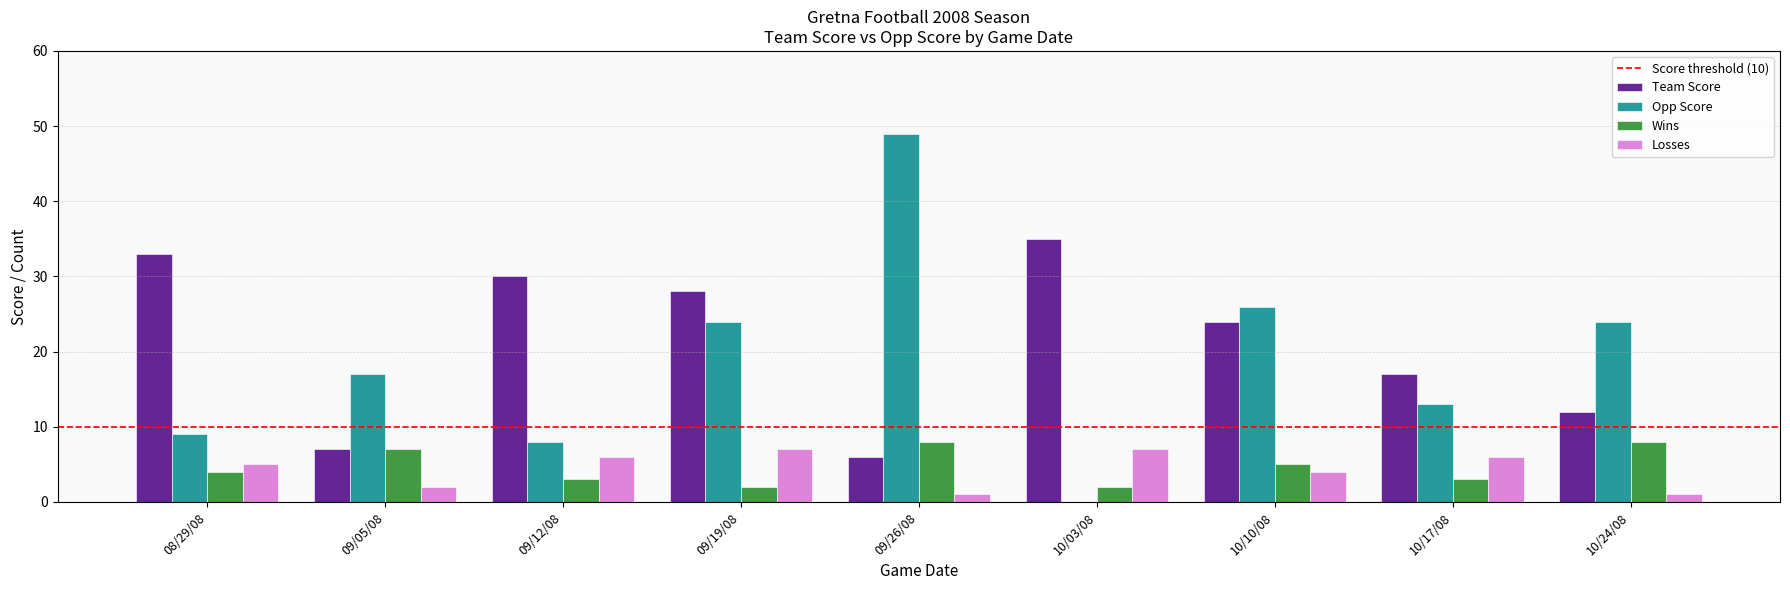

The value of Team Score at 10/17/08 is 17. True or false?

True